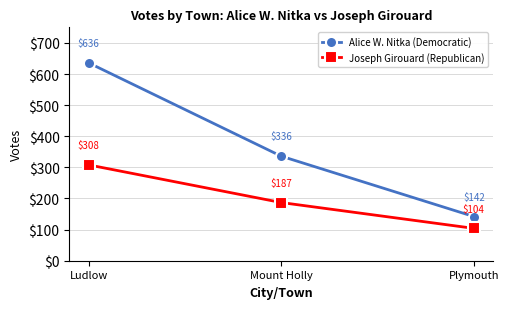

What is the sum of the Alice W. Nitka (Democratic) values at Plymouth and Ludlow?

778